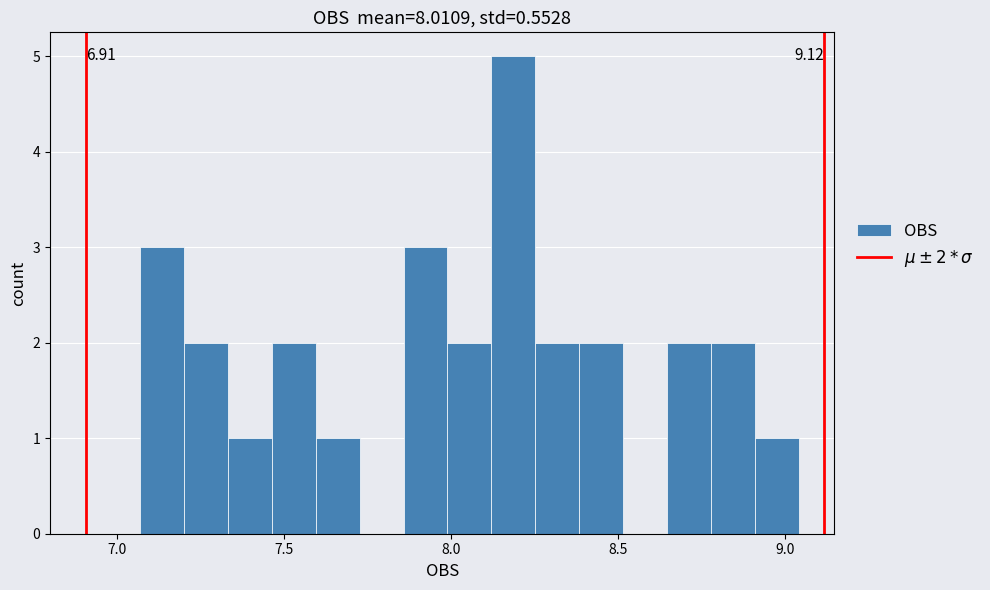

Read against the x-axis, roughly where is the centre of the tallest bar?

8.20